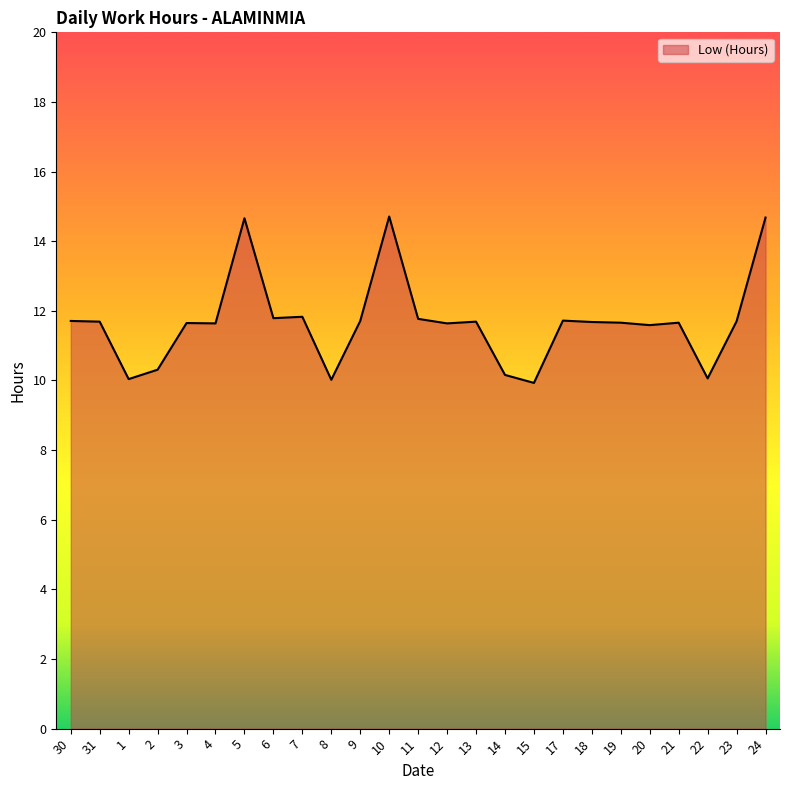

The value at 10 is 19.7. True or false?

False